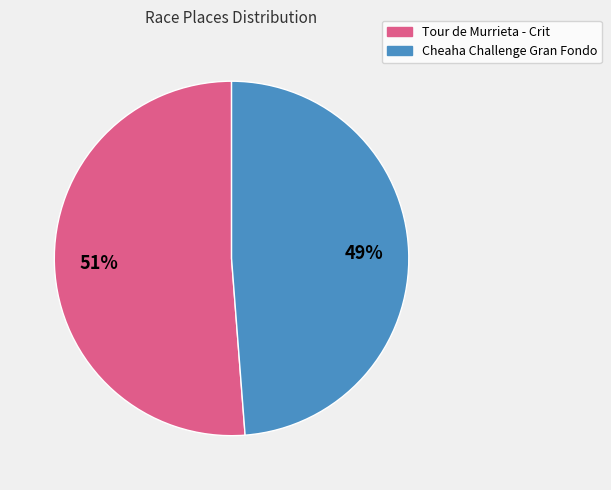

Rank the categories by value from lowest to highest.

Cheaha Challenge Gran Fondo, Tour de Murrieta - Crit